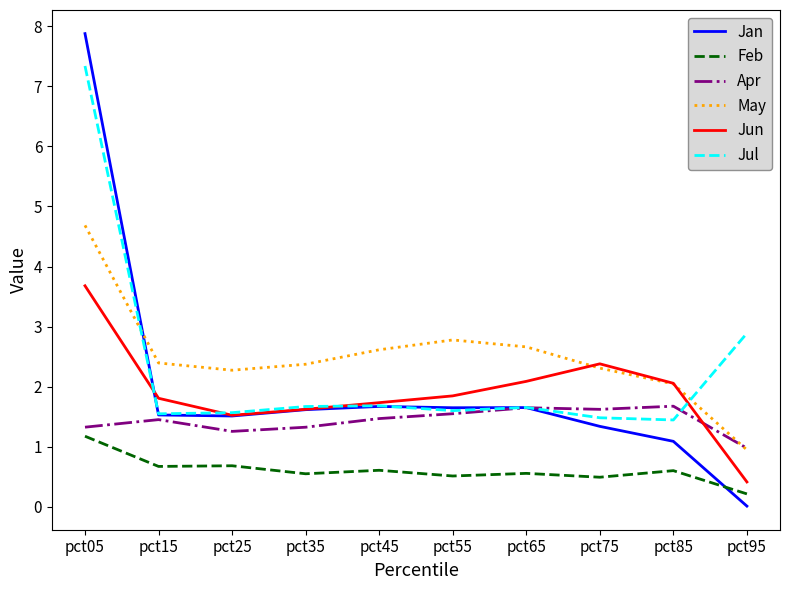

True or false: Jul has a value of 0.5 at pct55.

False